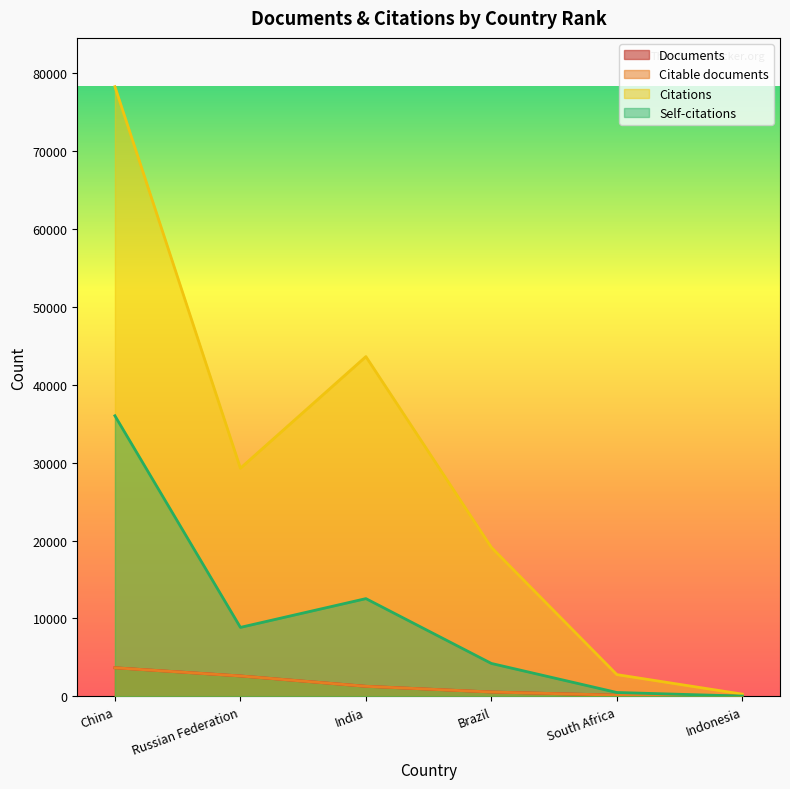

What is the value of the Citations point at the 1st from the left?

78305